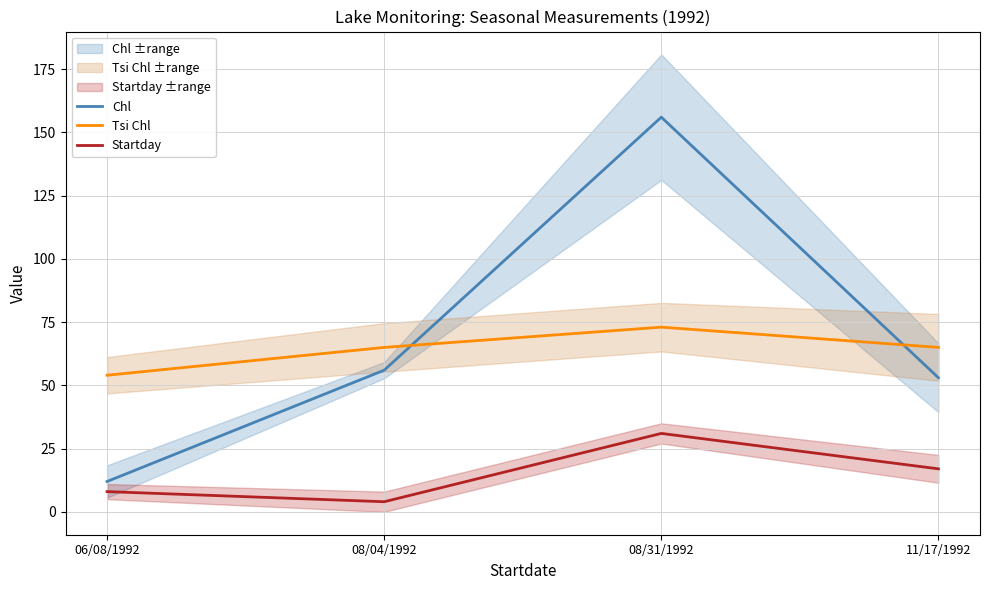

What is the difference between the highest and lowest values at 08/04/1992?

61